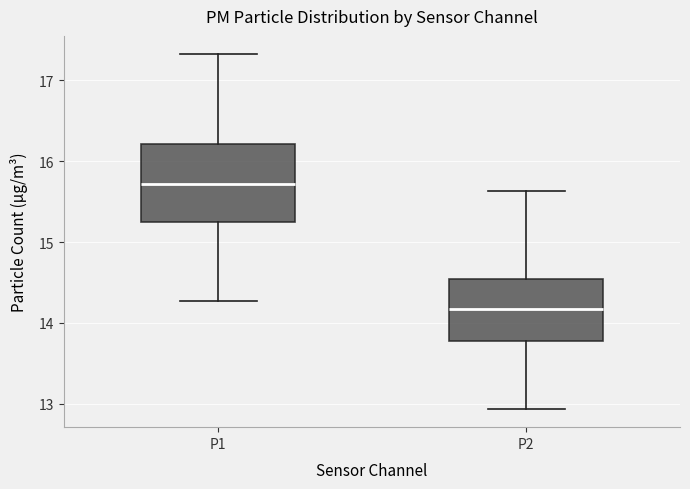

Where does the median line of the box for P1 sit on the y-axis? The values are not printed on the chart, so give them approximately, as read against the axis.

15.7